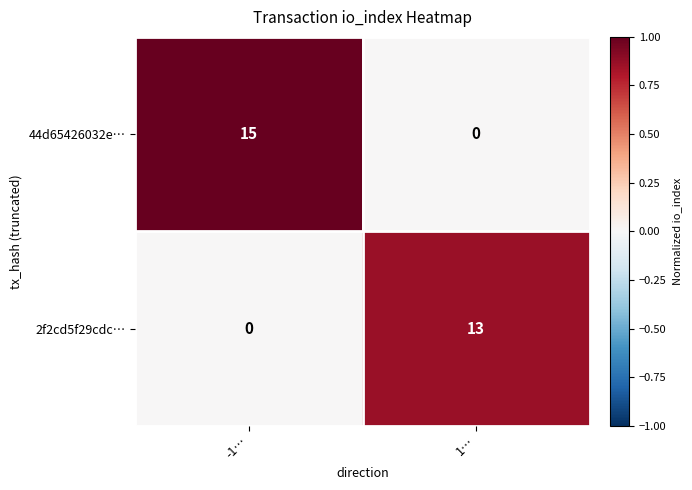

Where is 44d65426032e… nearest to the value 7?

1…